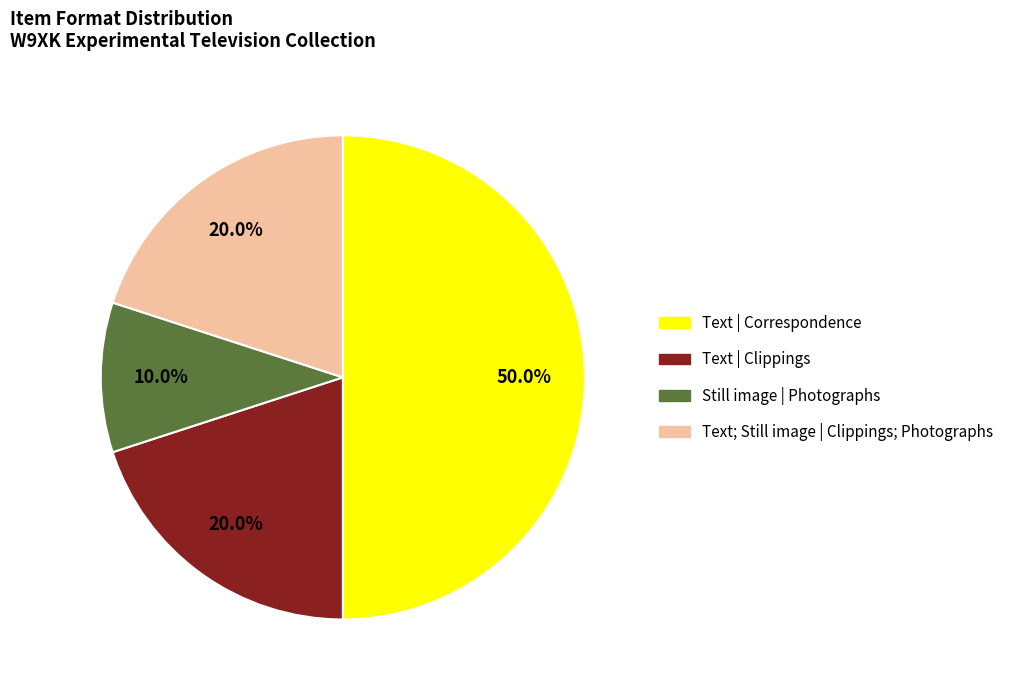

Is there a majority slice in this chart?

Yes